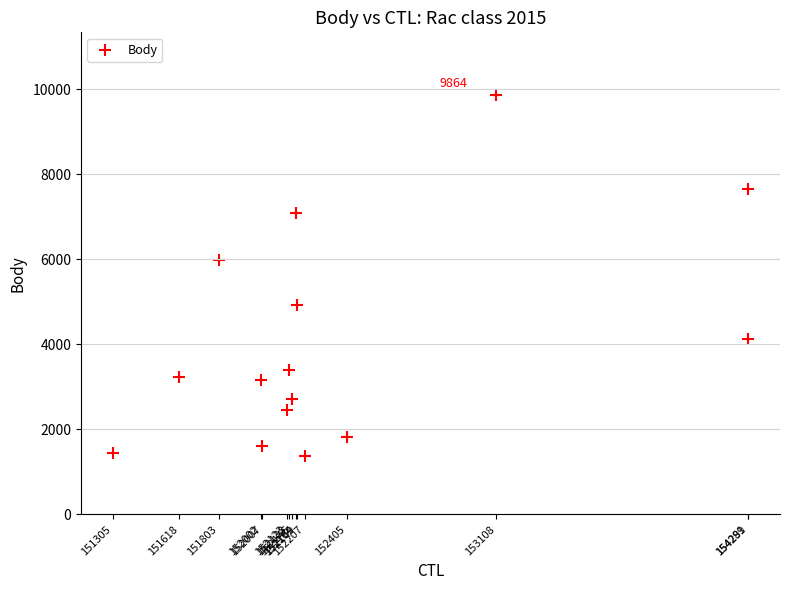

What is the range of X values (max minus min)?

2986